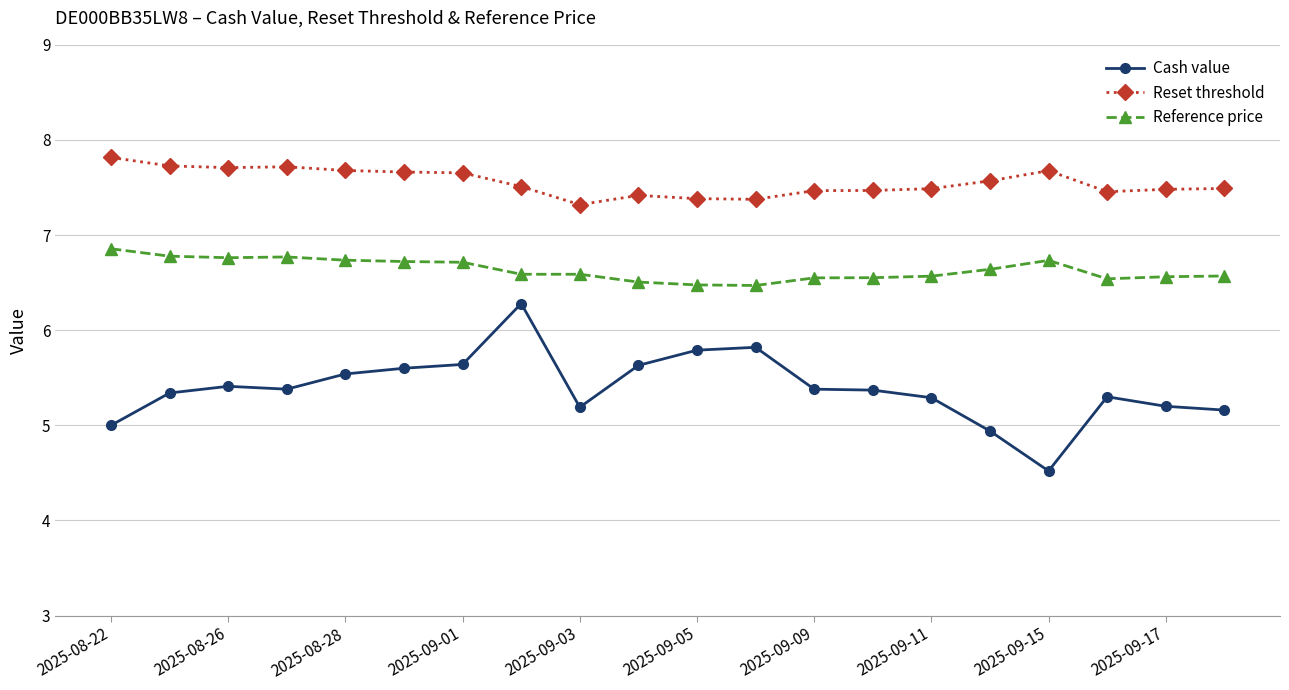

What is the difference between the second highest and minimum values in the Cash value series?

1.3